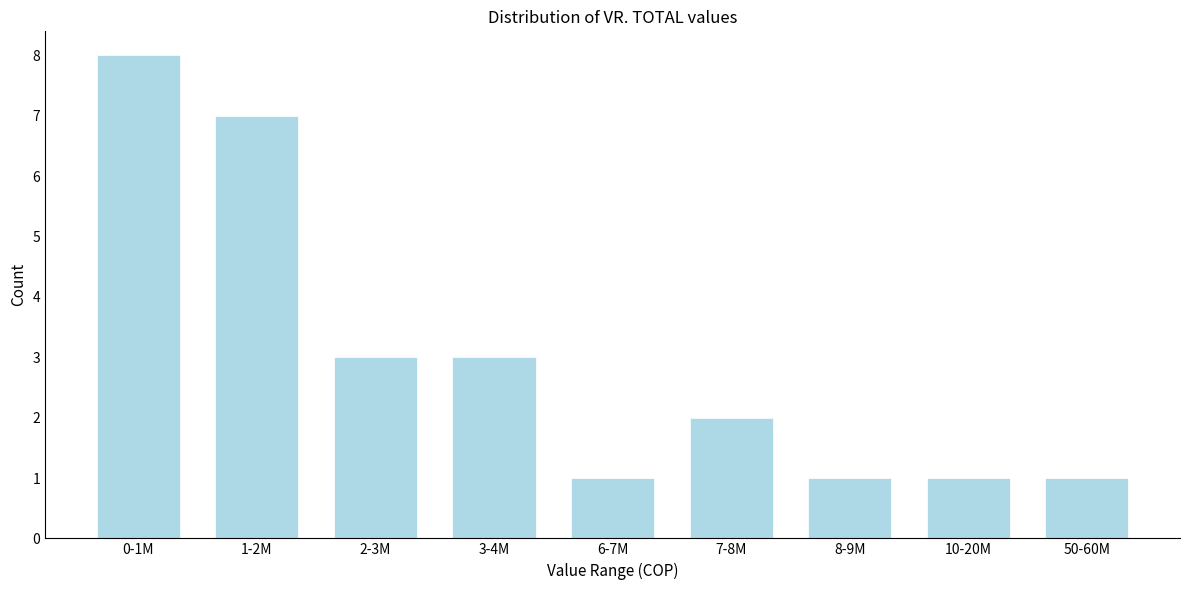

Reading left to right, transcribe all the data shown in this chart.

8	7	3	3	1	2	1	1	1